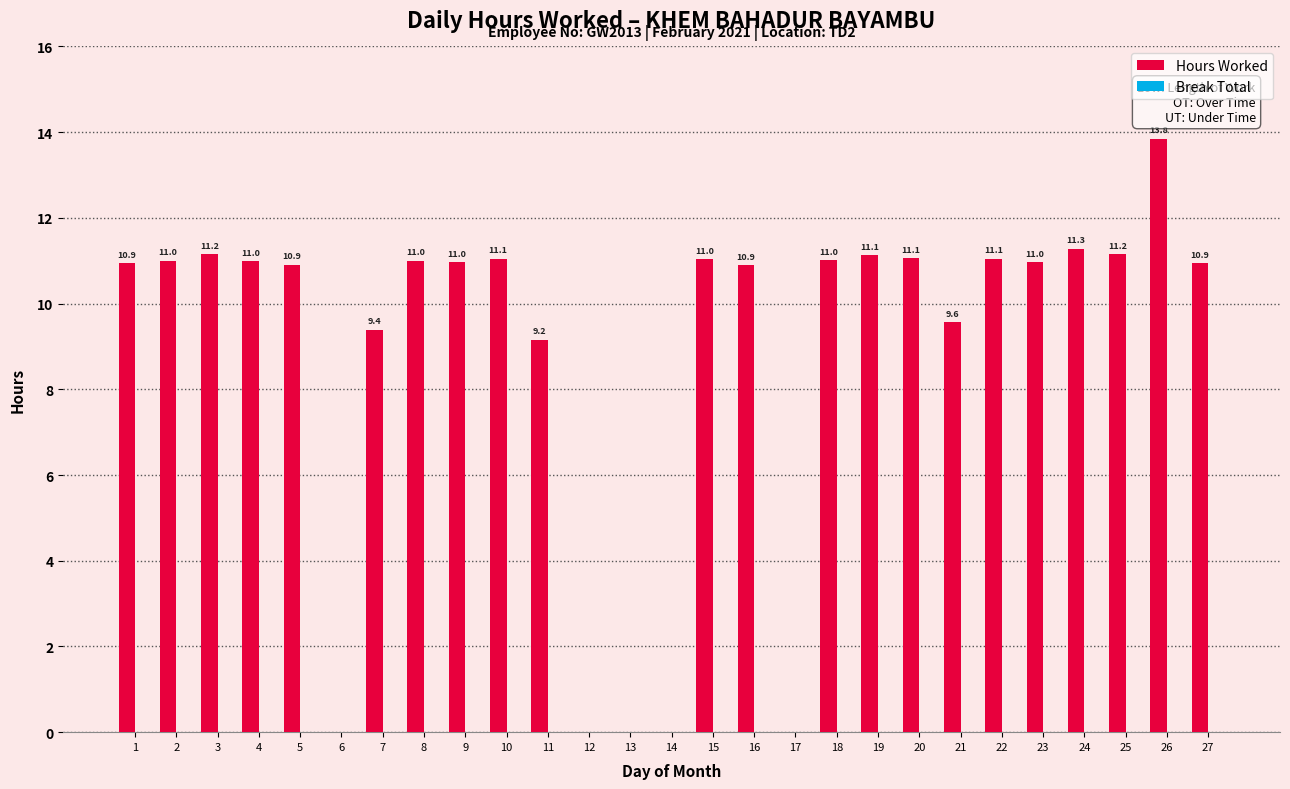

At which label is the value closest to 6?

11